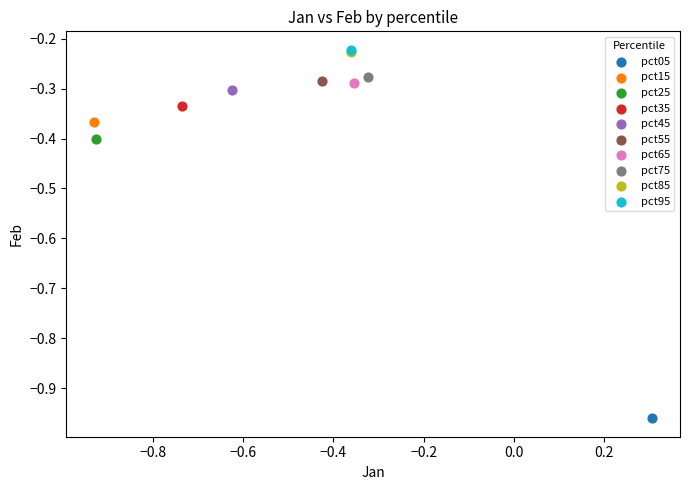

What are all the series names shown in the legend?

pct05, pct15, pct25, pct35, pct45, pct55, pct65, pct75, pct85, pct95